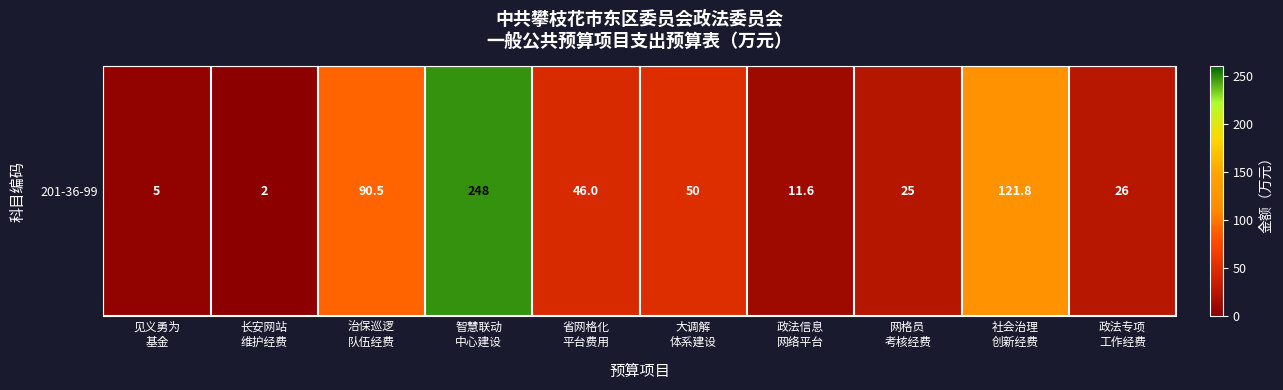

Reading right to left, list all the values displayed in this chart.

政法专项
工作经费=26.0	社会治理
创新经费=121.8	网格员
考核经费=25.0	政法信息
网络平台=11.6	大调解
体系建设=50.0	省网格化
平台费用=46.0	智慧联动
中心建设=248.0	治保巡逻
队伍经费=90.5	长安网站
维护经费=2.0	见义勇为
基金=5.0